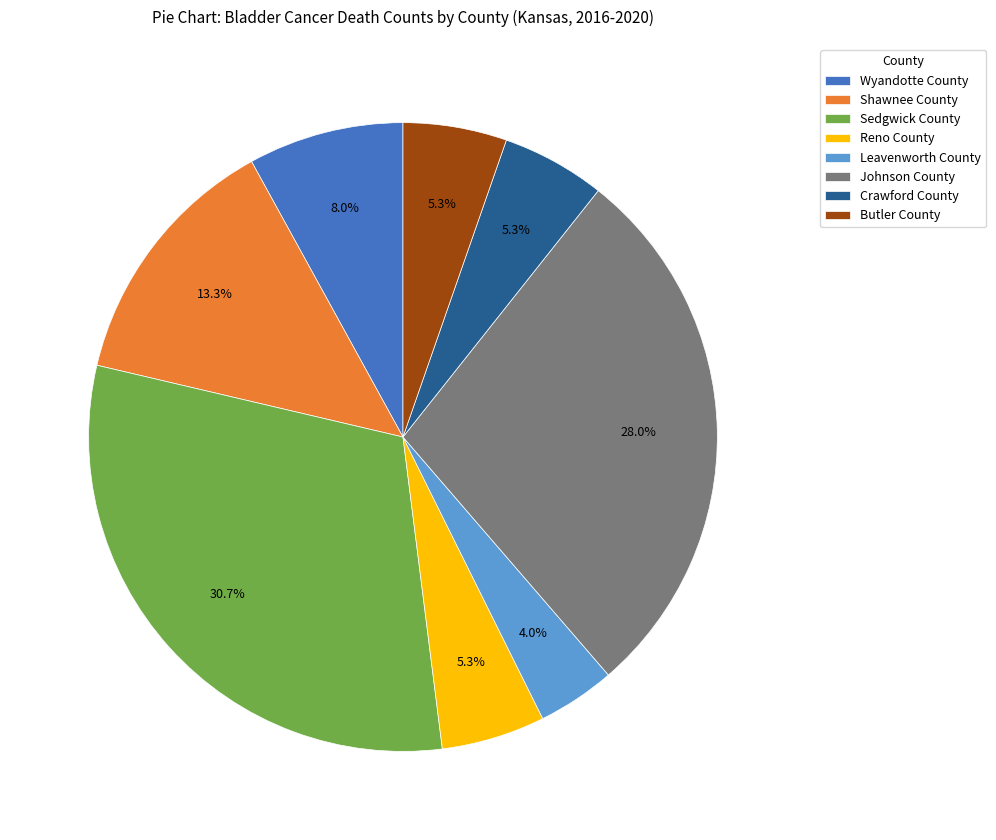

Is it true that Reno County is 5% of the pie?

True